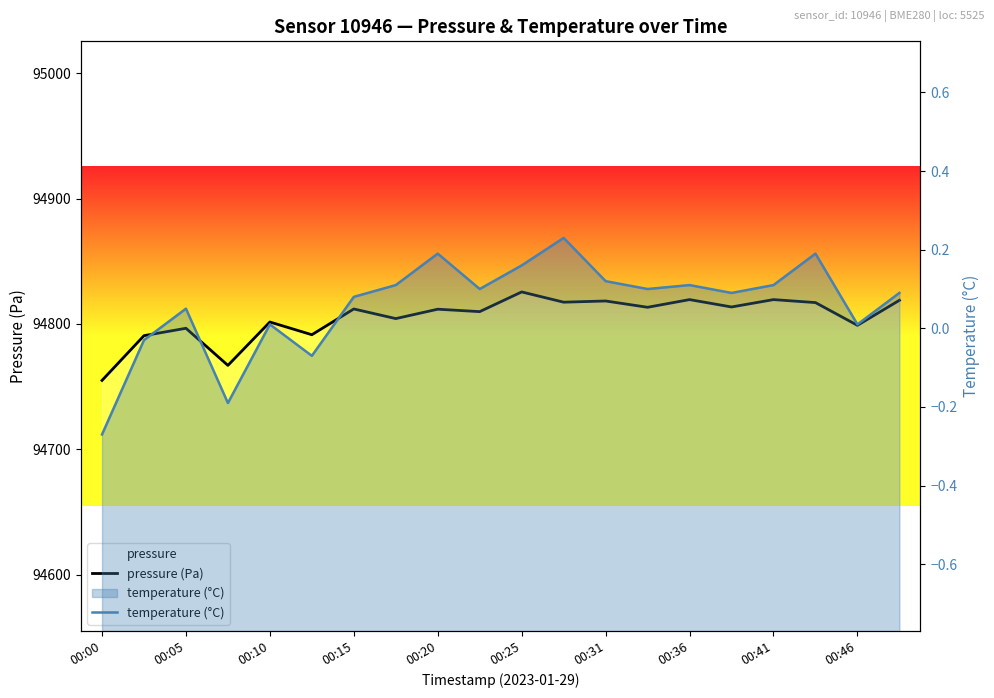

Reading left to right, extract all data points from this chart.

pressure (Pa): 94754.9	94790.7	94796.6	94766.9	94801.6	94791.4	94812.0	94804.3	94811.8	94809.8	94825.6	94817.4	94818.3	94813.3	94819.4	94813.6	94819.4	94817.1	94798.9	94818.9
temperature (°C): -0.3	-0.0	0.1	-0.2	0.0	-0.1	0.1	0.1	0.2	0.1	0.2	0.2	0.1	0.1	0.1	0.1	0.1	0.2	0.0	0.1